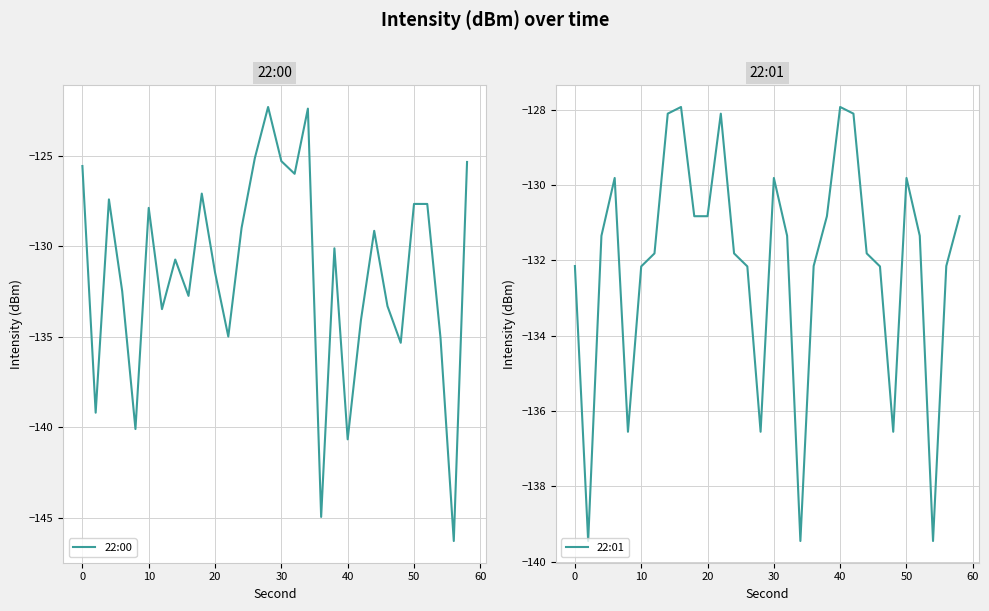

Reading left to right, what are all the values shown in this chart?

22:00: -125.6	-139.2	-127.4	-132.5	-140.1	-127.9	-133.5	-130.7	-132.7	-127.1	-131.4	-135.0	-129.0	-125.1	-122.3	-125.3	-126.0	-122.4	-144.9	-130.1	-140.7	-134.1	-129.2	-133.3	-135.3	-127.7	-127.7	-135.1	-146.3	-125.4
22:01: -132.1	-139.5	-131.3	-129.8	-136.5	-132.2	-131.8	-128.1	-127.9	-130.8	-130.8	-128.1	-131.8	-132.2	-136.5	-129.8	-131.3	-139.5	-132.1	-130.8	-127.9	-128.1	-131.8	-132.2	-136.5	-129.8	-131.3	-139.5	-132.1	-130.8